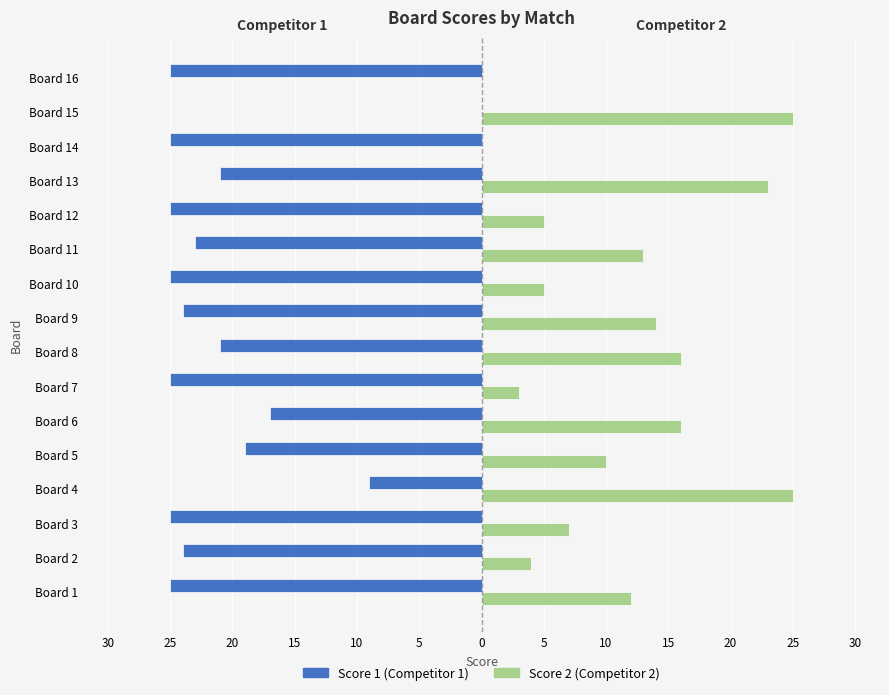

What are all the series names shown in the legend?

Score 1 (Competitor 1), Score 2 (Competitor 2)